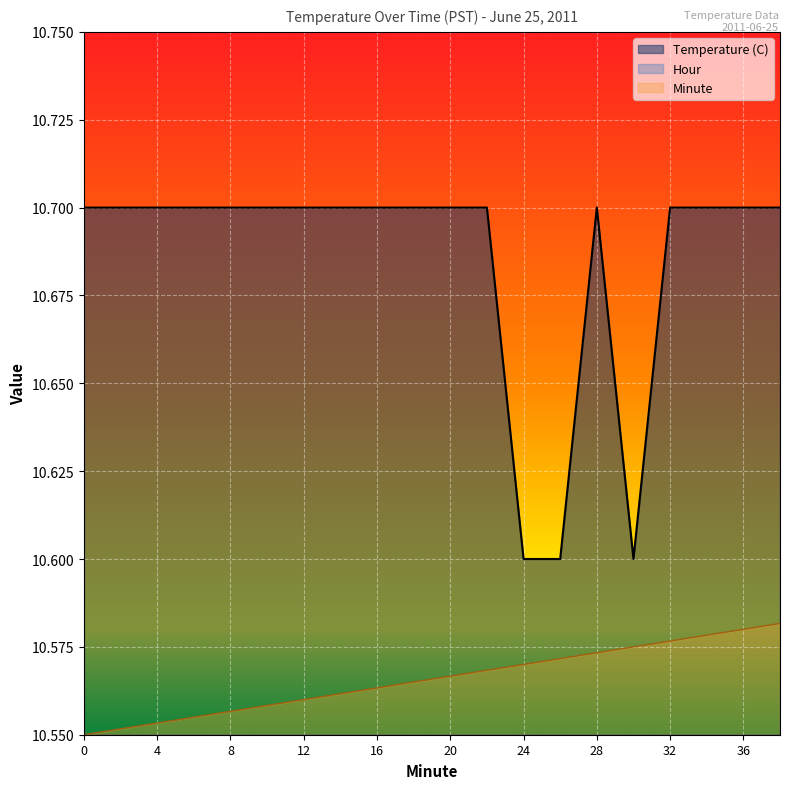

True or false: Minute has more than 2 points higher than both neighbors.

False